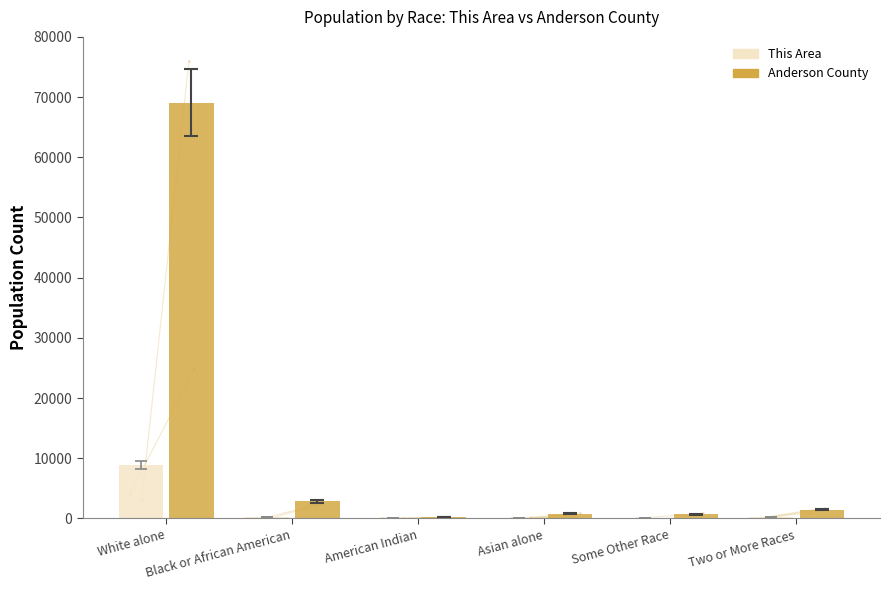

How many distinct data groups are displayed?

2